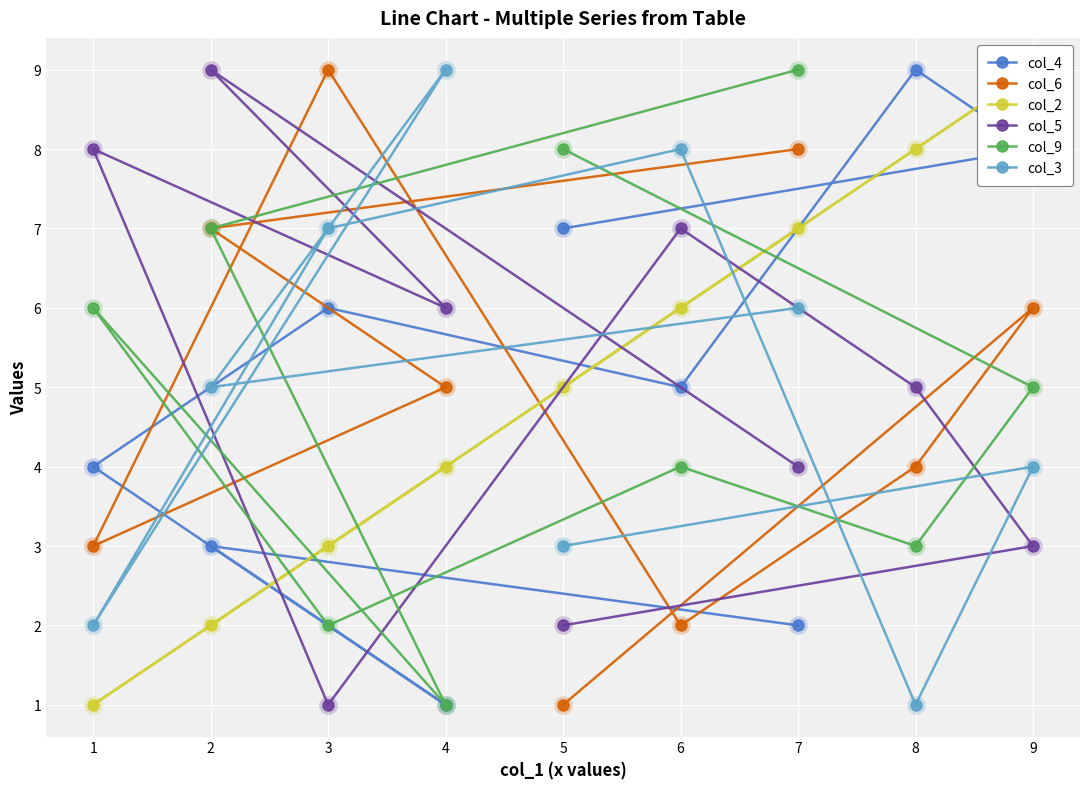

At which category is the sum across all series the highest?

7